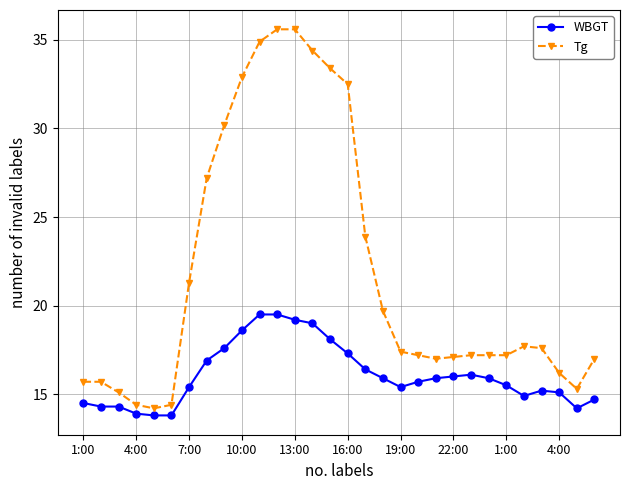

Reading left to right, list all the values displayed in this chart.

WBGT: 14.5	14.3	14.3	13.9	13.8	13.8	15.4	16.9	17.6	18.6	19.5	19.5	19.2	19.0	18.1	17.3	16.4	15.9	15.4	15.7	15.9	16.0	16.1	15.9	15.5	14.9	15.2	15.1	14.2	14.7
Tg: 15.7	15.7	15.1	14.4	14.2	14.4	21.3	27.2	30.2	32.9	34.9	35.6	35.6	34.4	33.4	32.5	23.9	19.7	17.4	17.2	17.0	17.1	17.2	17.2	17.2	17.7	17.6	16.2	15.3	17.0